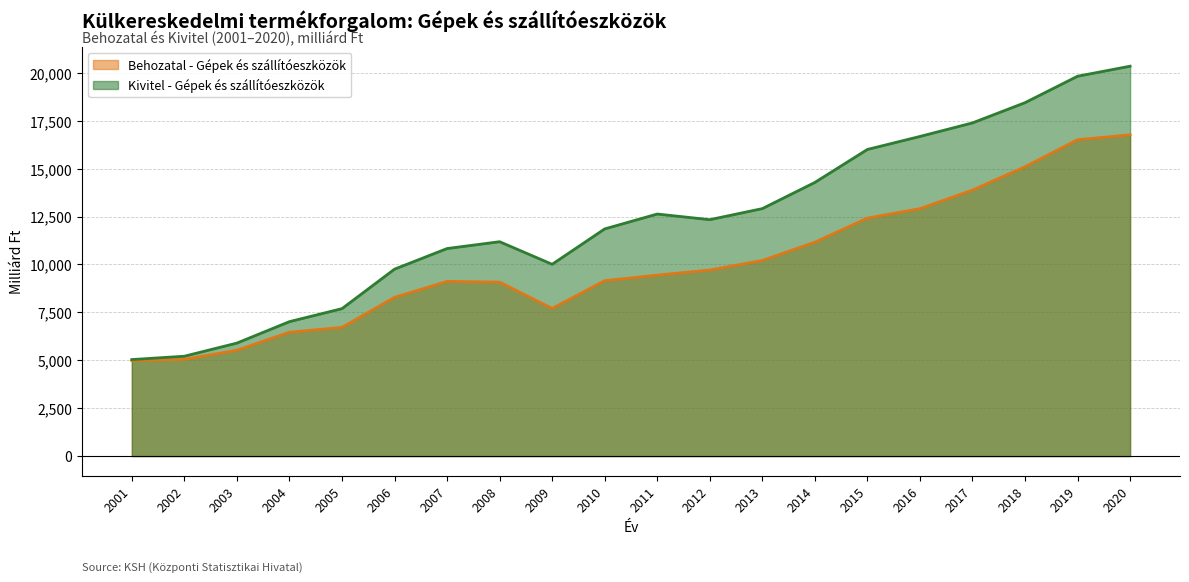

Which series has the largest total across all categories?

Kivitel - Gépek és szállítóeszközök